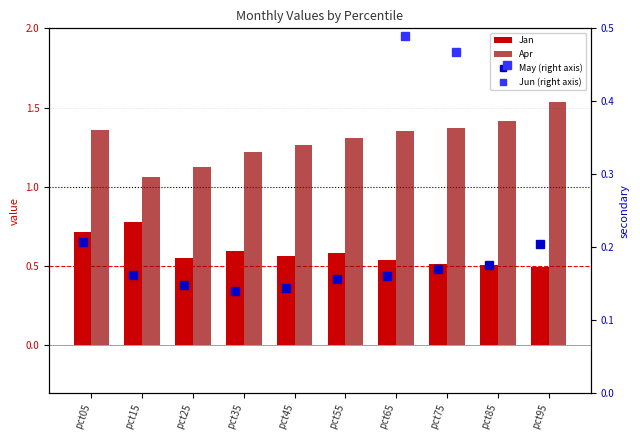

At which label does Jun (right axis) reach its minimum?

pct85